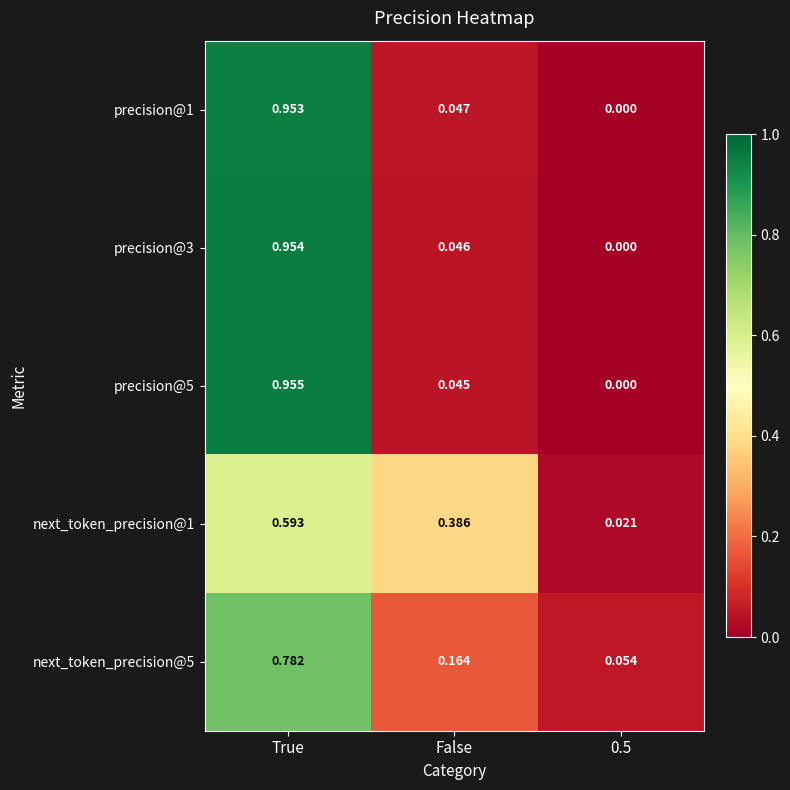

Which series changed the most between True and 0.5?

precision@5